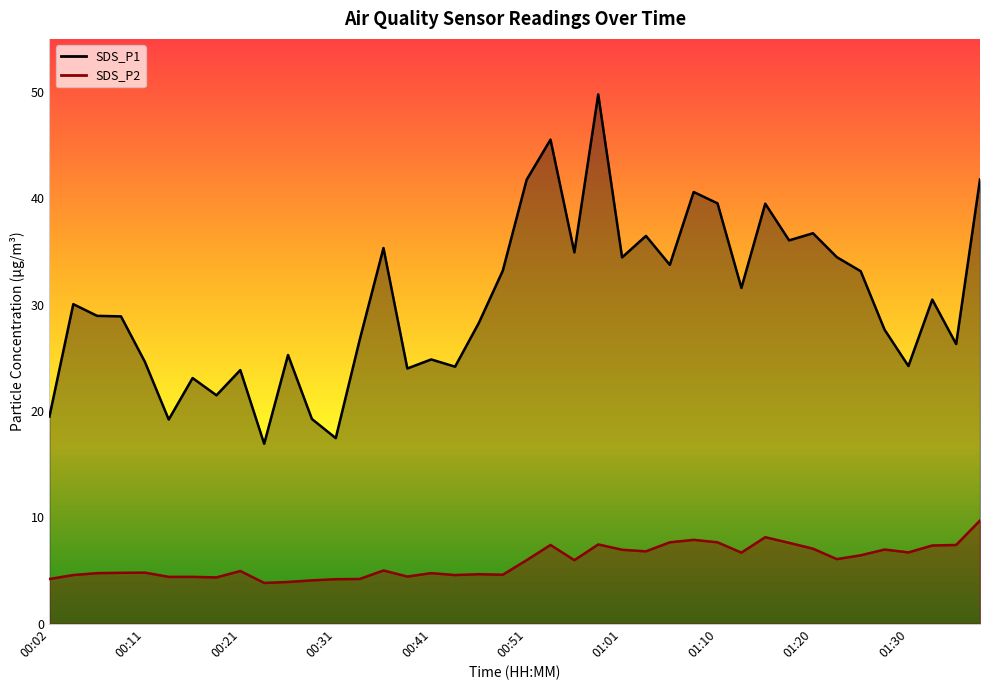

What is the spread (max minus min) of values at 00:29?

15.2